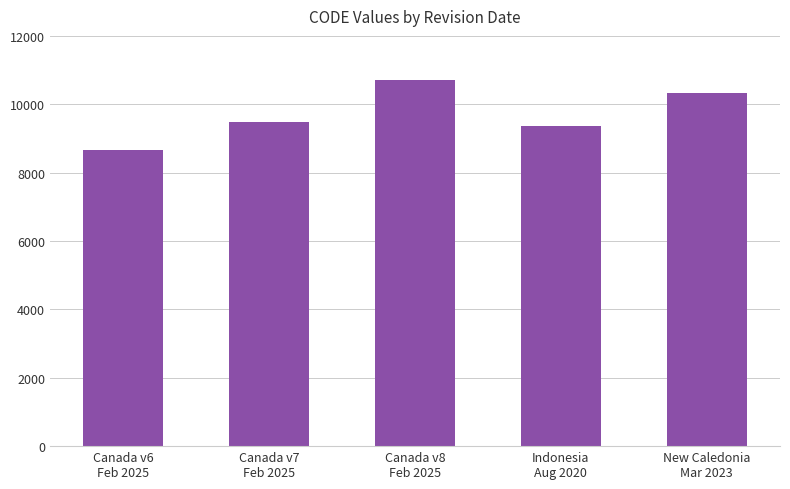

Reading left to right, transcribe all the data shown in this chart.

8676	9483	10707	9375	10323